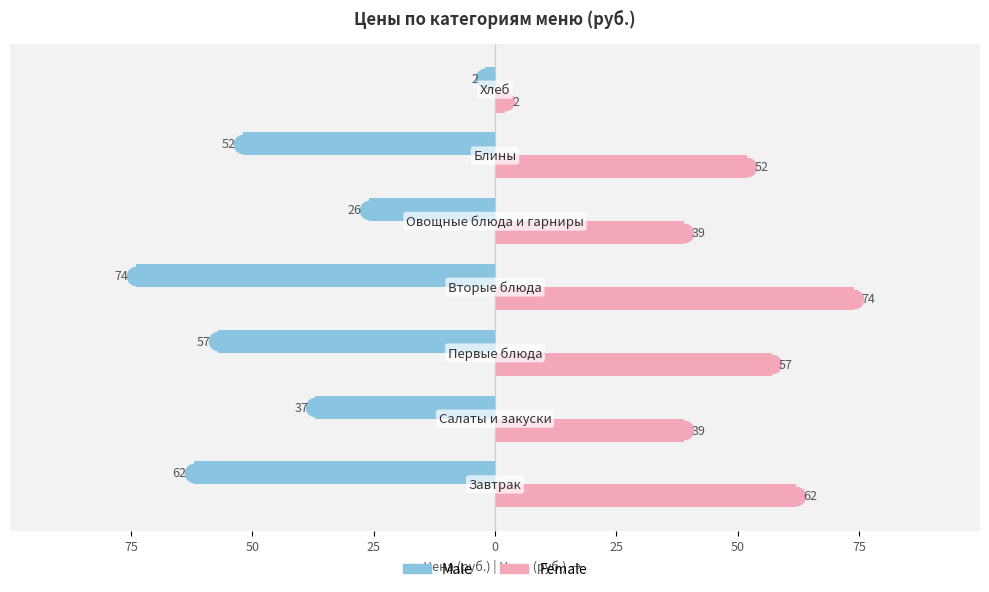

Which series has the largest total across all categories?

Female